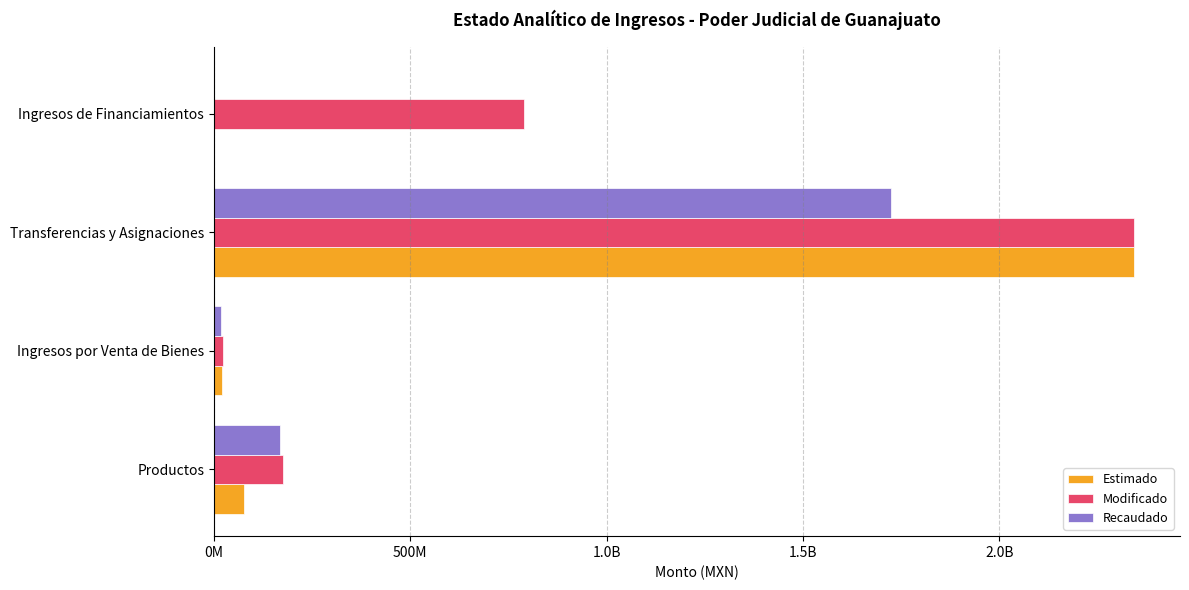

What are all the series names shown in the legend?

Estimado, Modificado, Recaudado